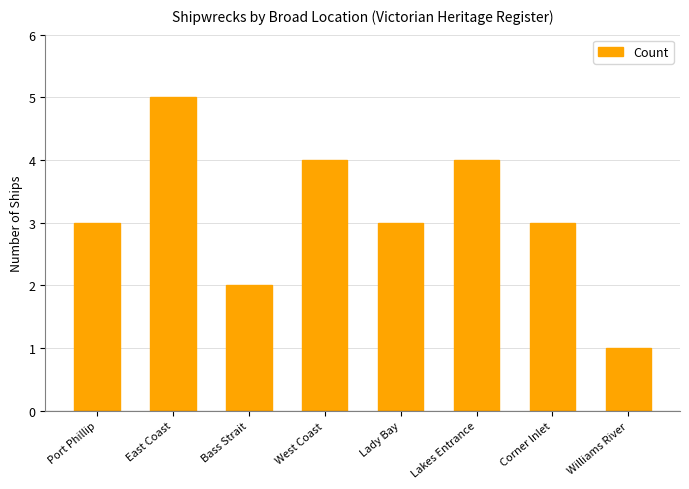

True or false: the data shows 1 at Williams River.

True